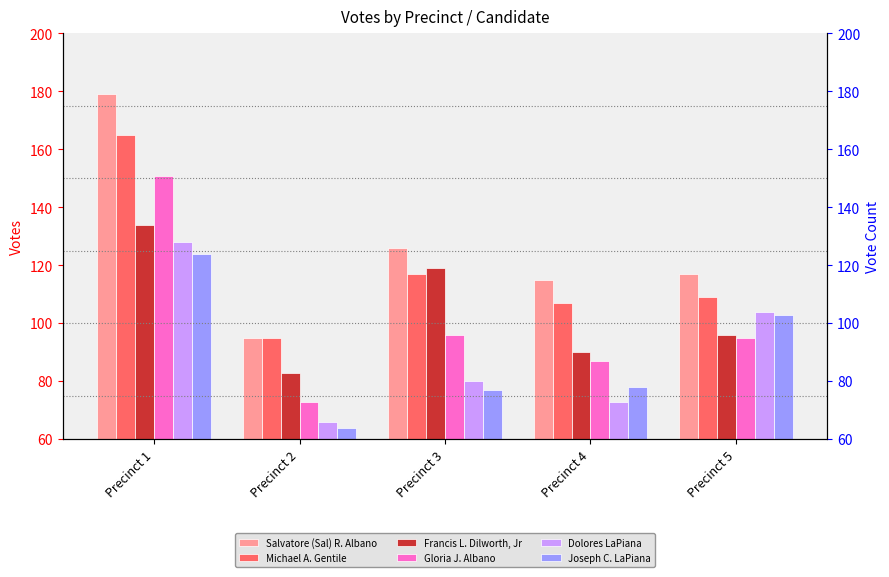

Are the bars horizontal?

No